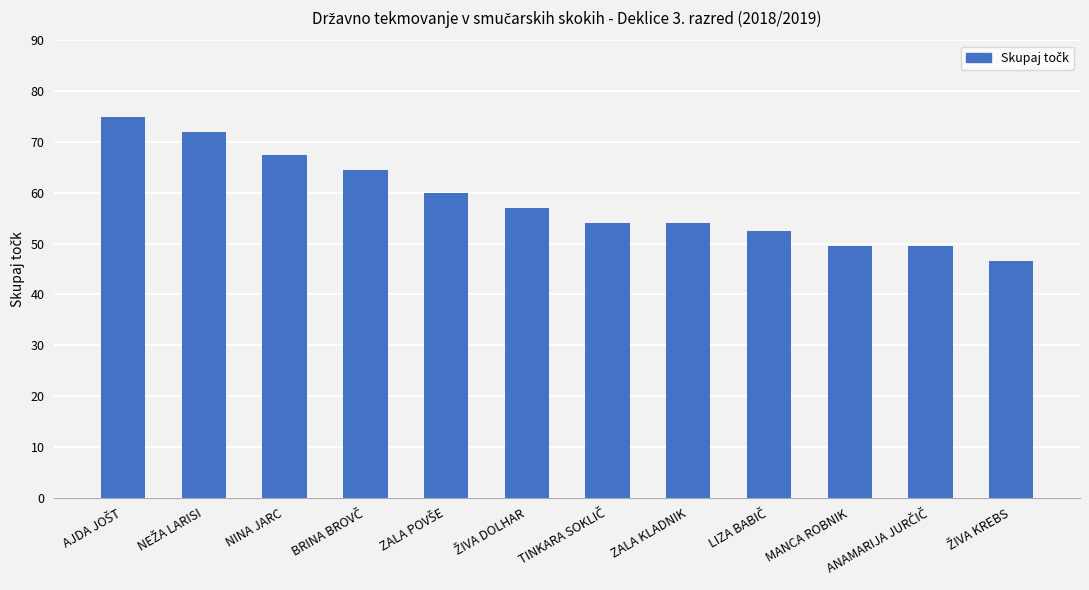

Is it true that the value at MANCA ROBNIK is 86.5?

False